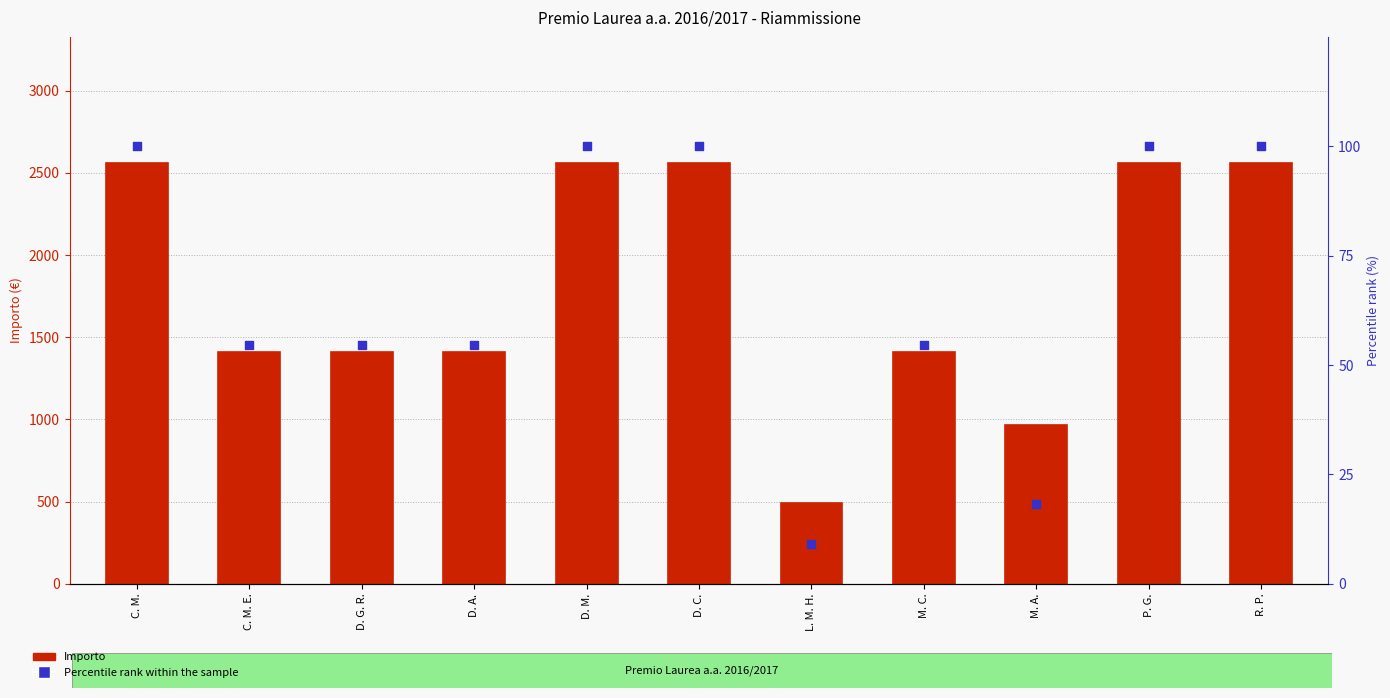

Which series reaches the minimum Y coordinate?

Percentile rank within the sample